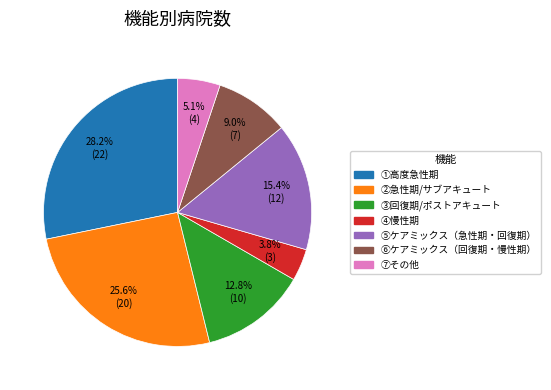

Is there any slice that represents more than half of the pie?

No